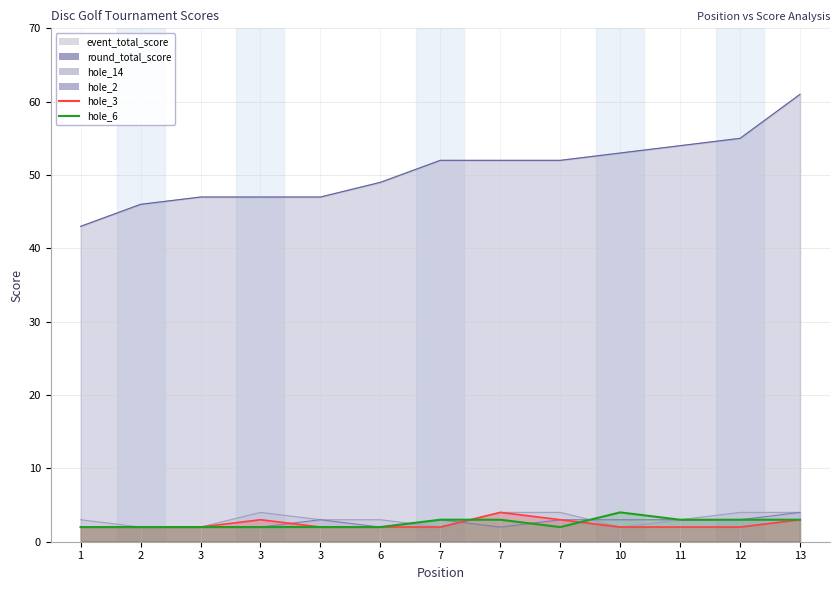

The event_total_score series shows 46 at 2. True or false?

True